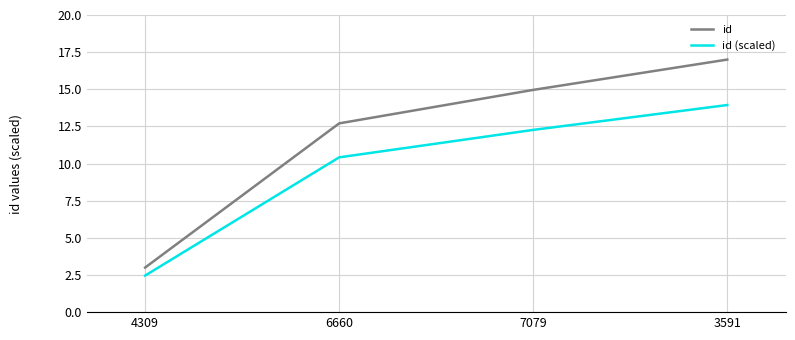

At which category is the sum across all series the highest?

3591